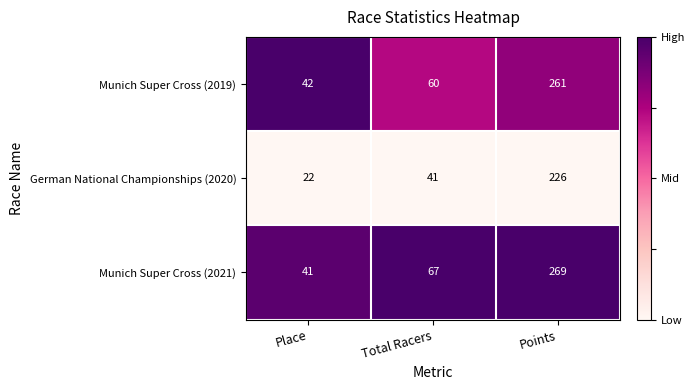

What is the sum of all Munich Super Cross (2019) values?

363